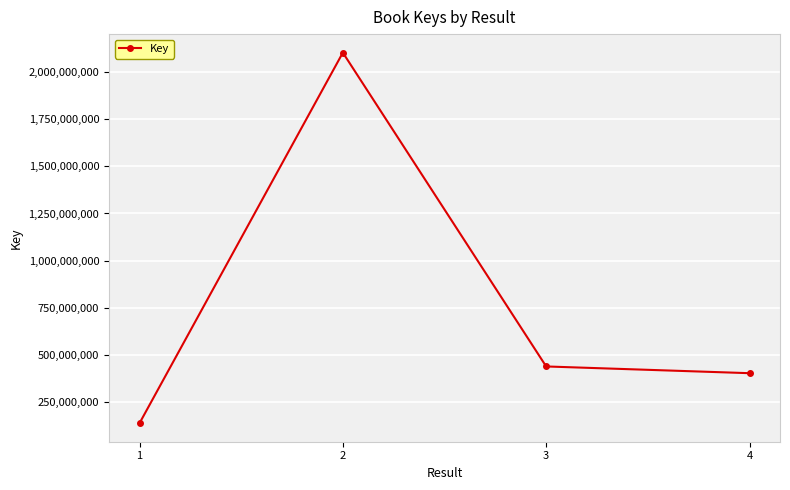

Which has a higher value, 4 or 1?

4